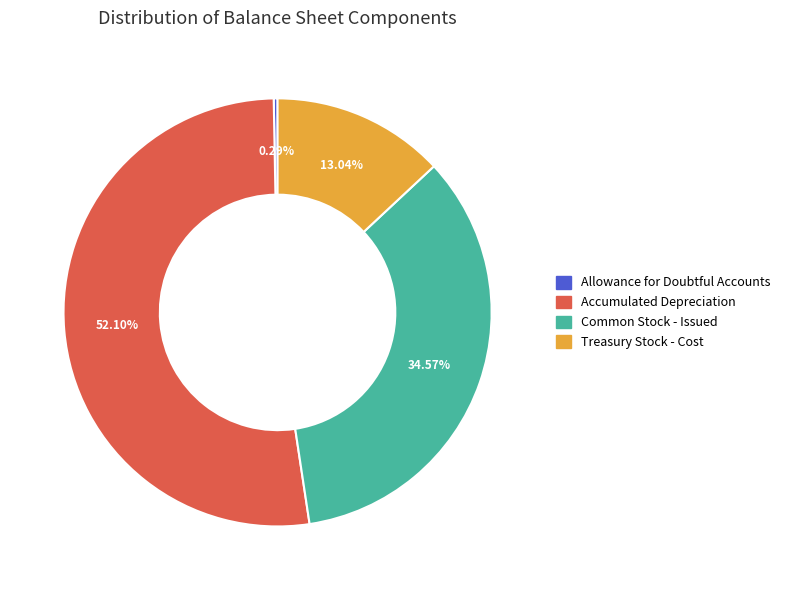

Between Common Stock - Issued and Allowance for Doubtful Accounts, which is larger?

Common Stock - Issued